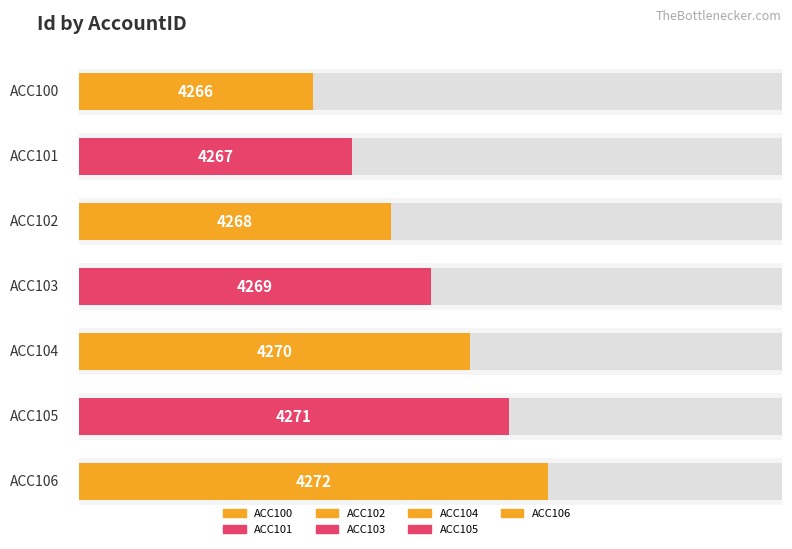

The chart shows a value of 7006 at ACC106. True or false?

False